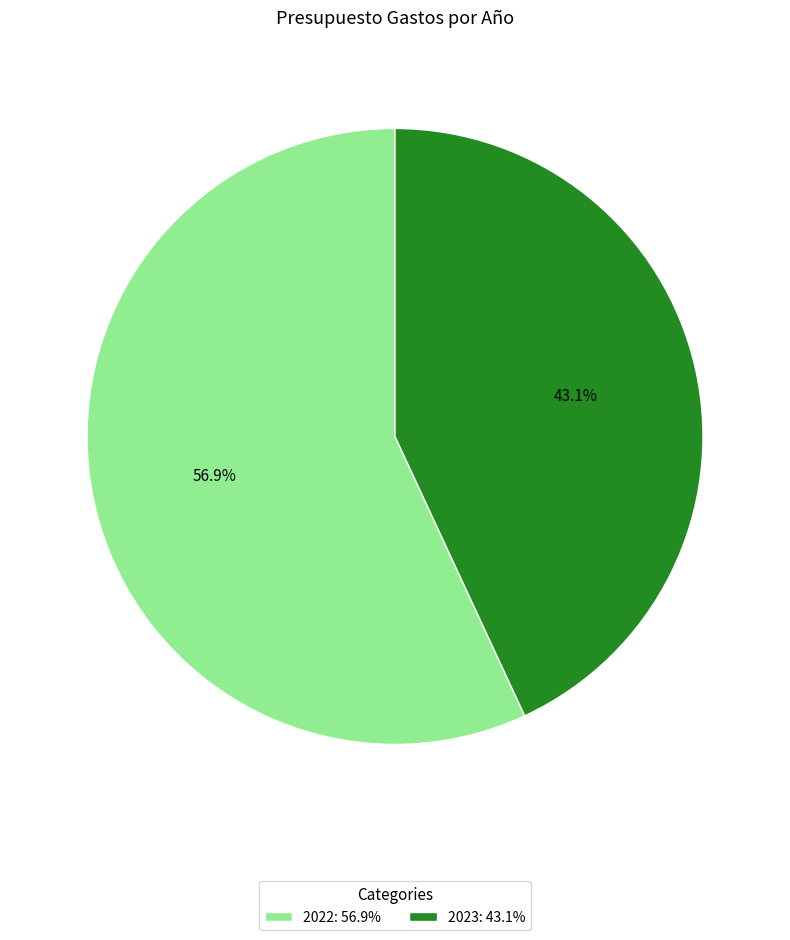

What percentage is the 2023 slice, to the nearest percent?

43%